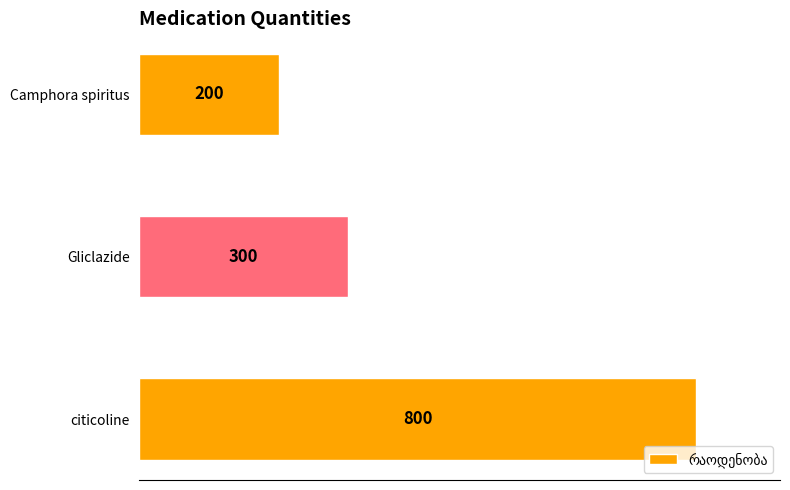

What is the difference between the second highest and minimum values?

100